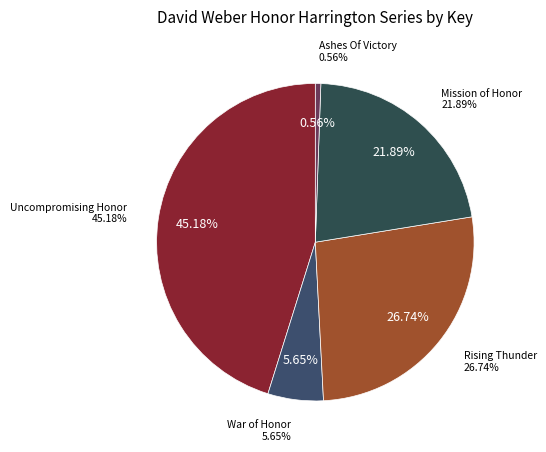

How many slices are in this pie chart?

5